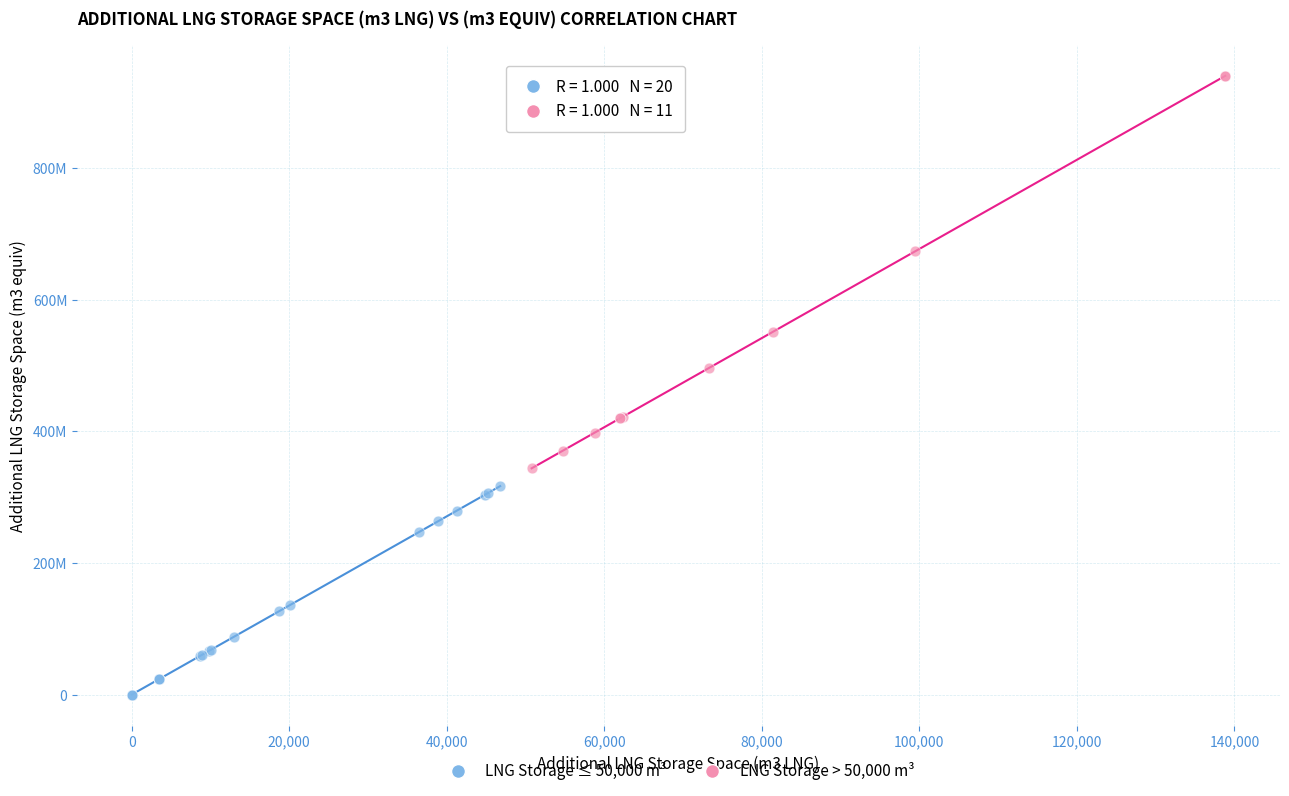

What are all the series names shown in the legend?

LNG Storage ≤ 50,000 m³, LNG Storage > 50,000 m³